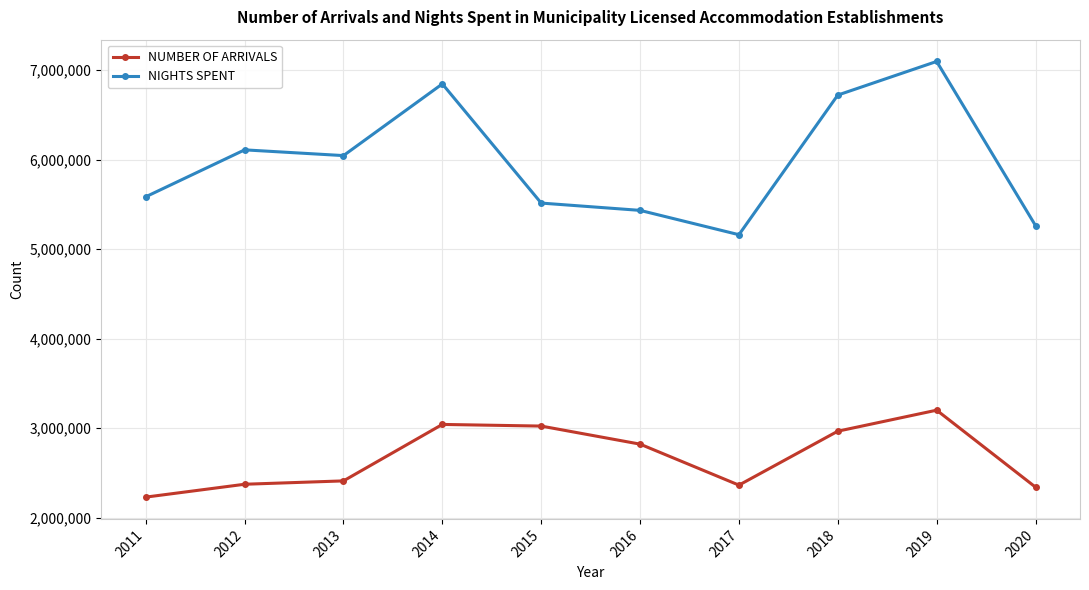

What value does the NUMBER OF ARRIVALS series have at 2017?

2364597